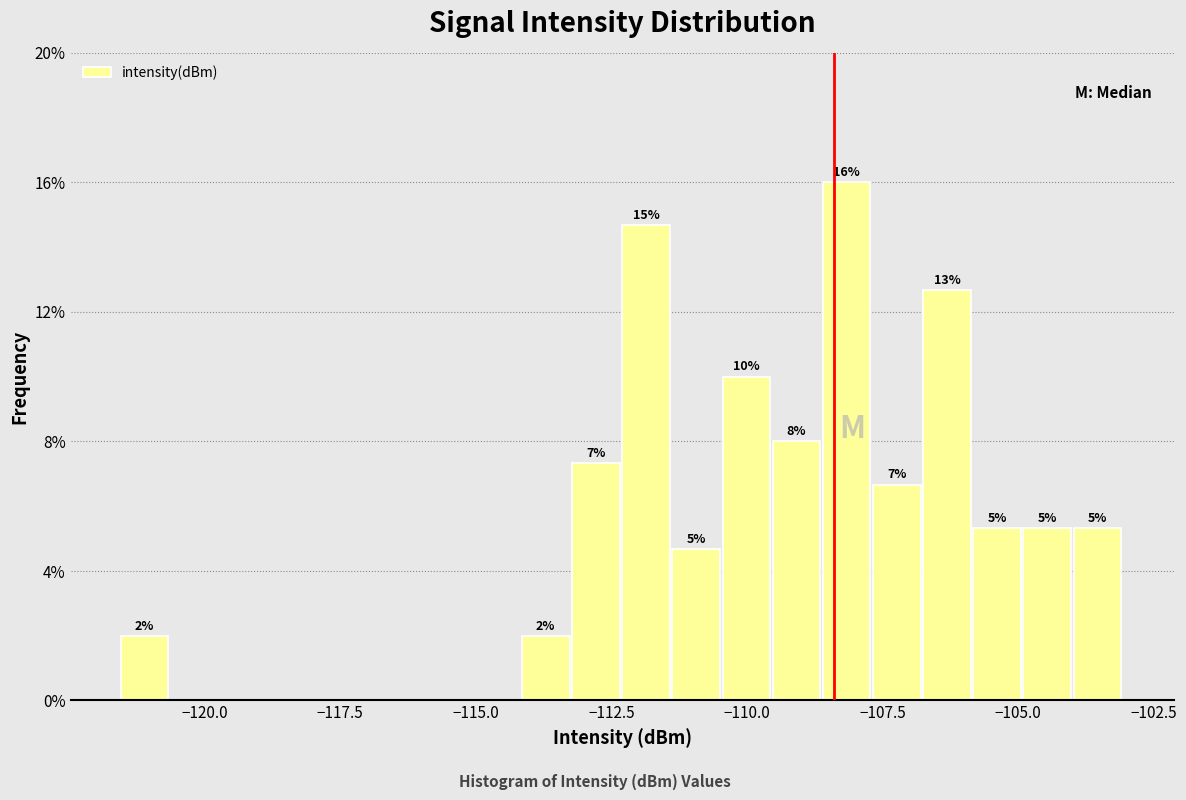

Read against the x-axis, roughly where is the centre of the tallest bar?

-108.0